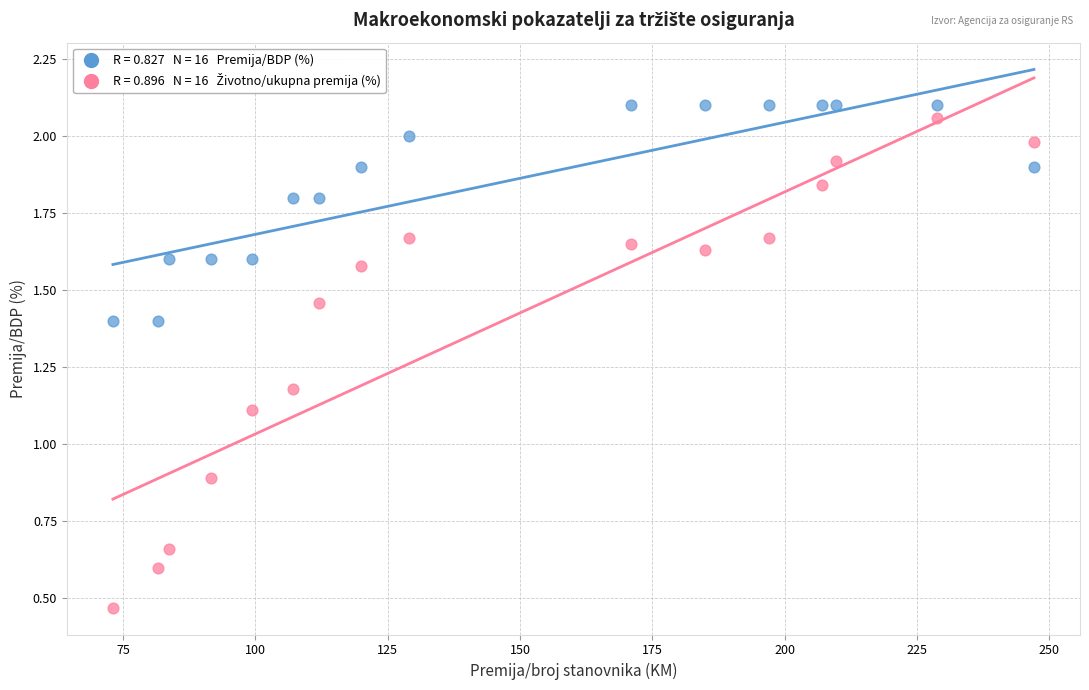

Across all data points, what is the range of X values (max minus min)?

174.0